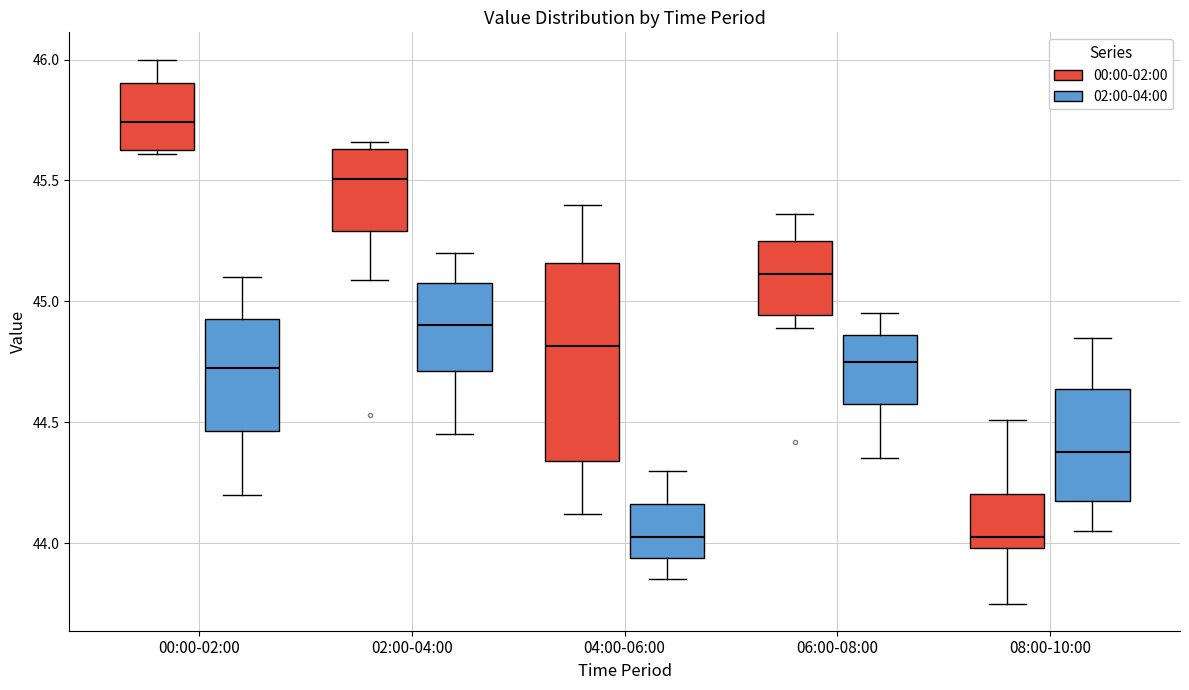

Which box has the highest median line?

00:00-02:00 (00:00-02:00)